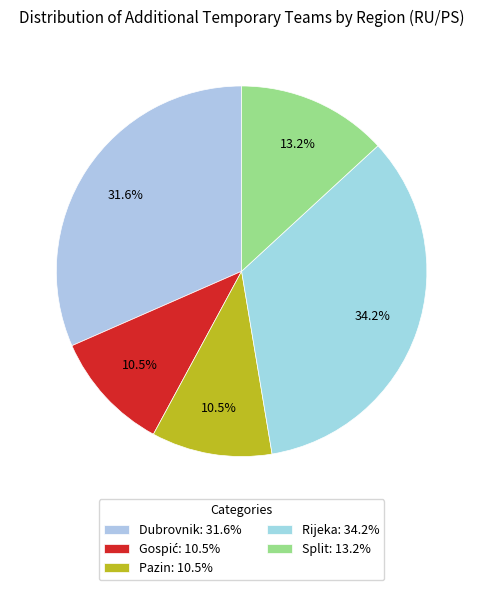

The Gospić slice represents 19% of the pie. True or false?

False